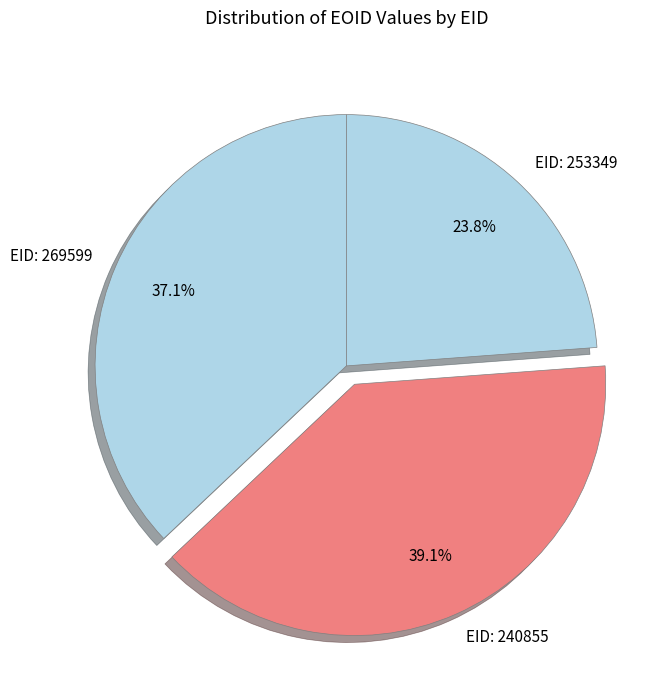

How much of the chart is everything except EID: 240855?

60.9%